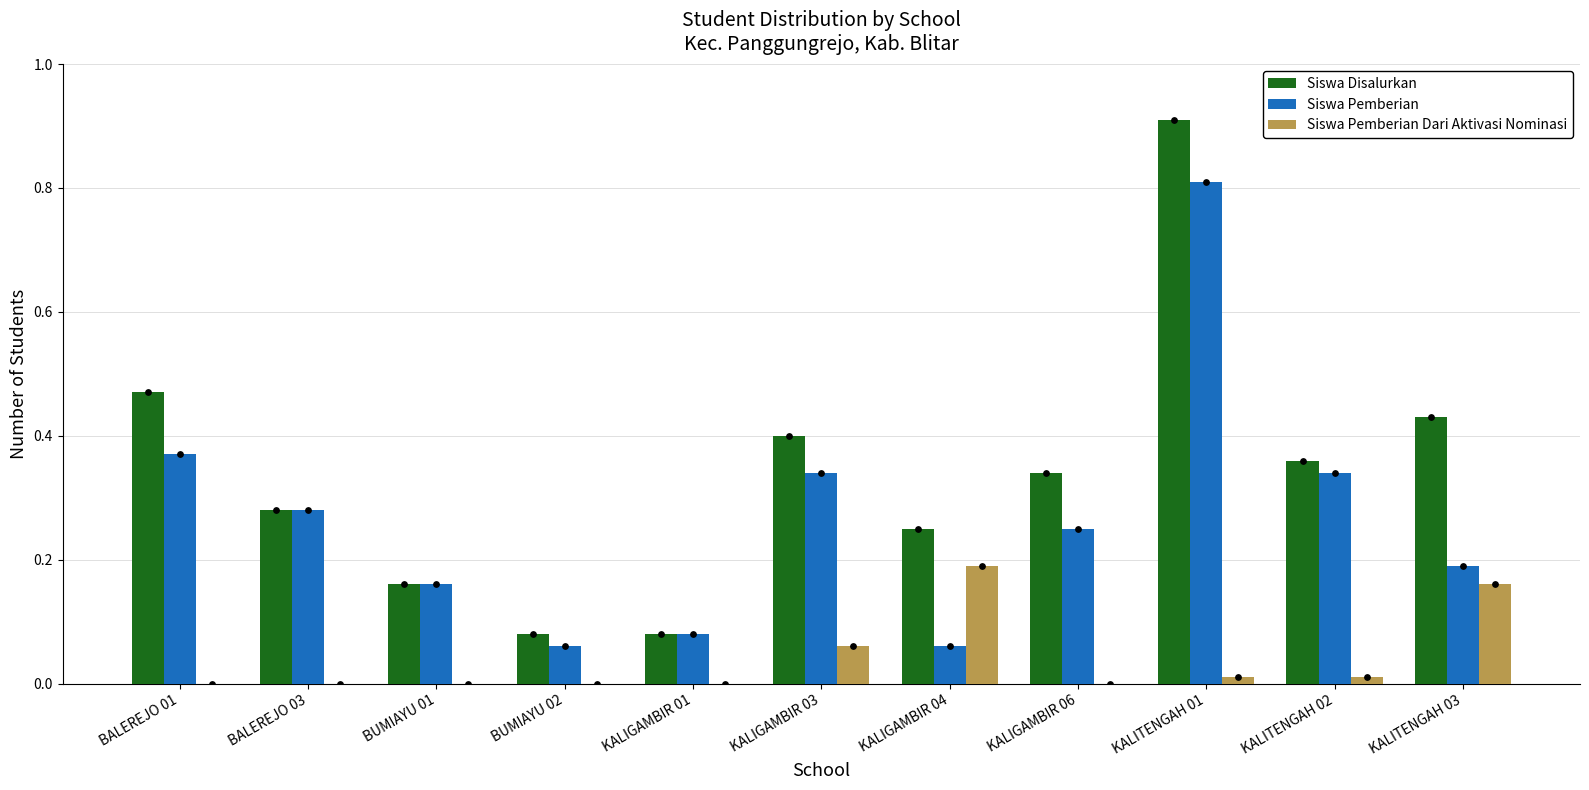

Which series has the widest spread of Y values?

Siswa Disalurkan